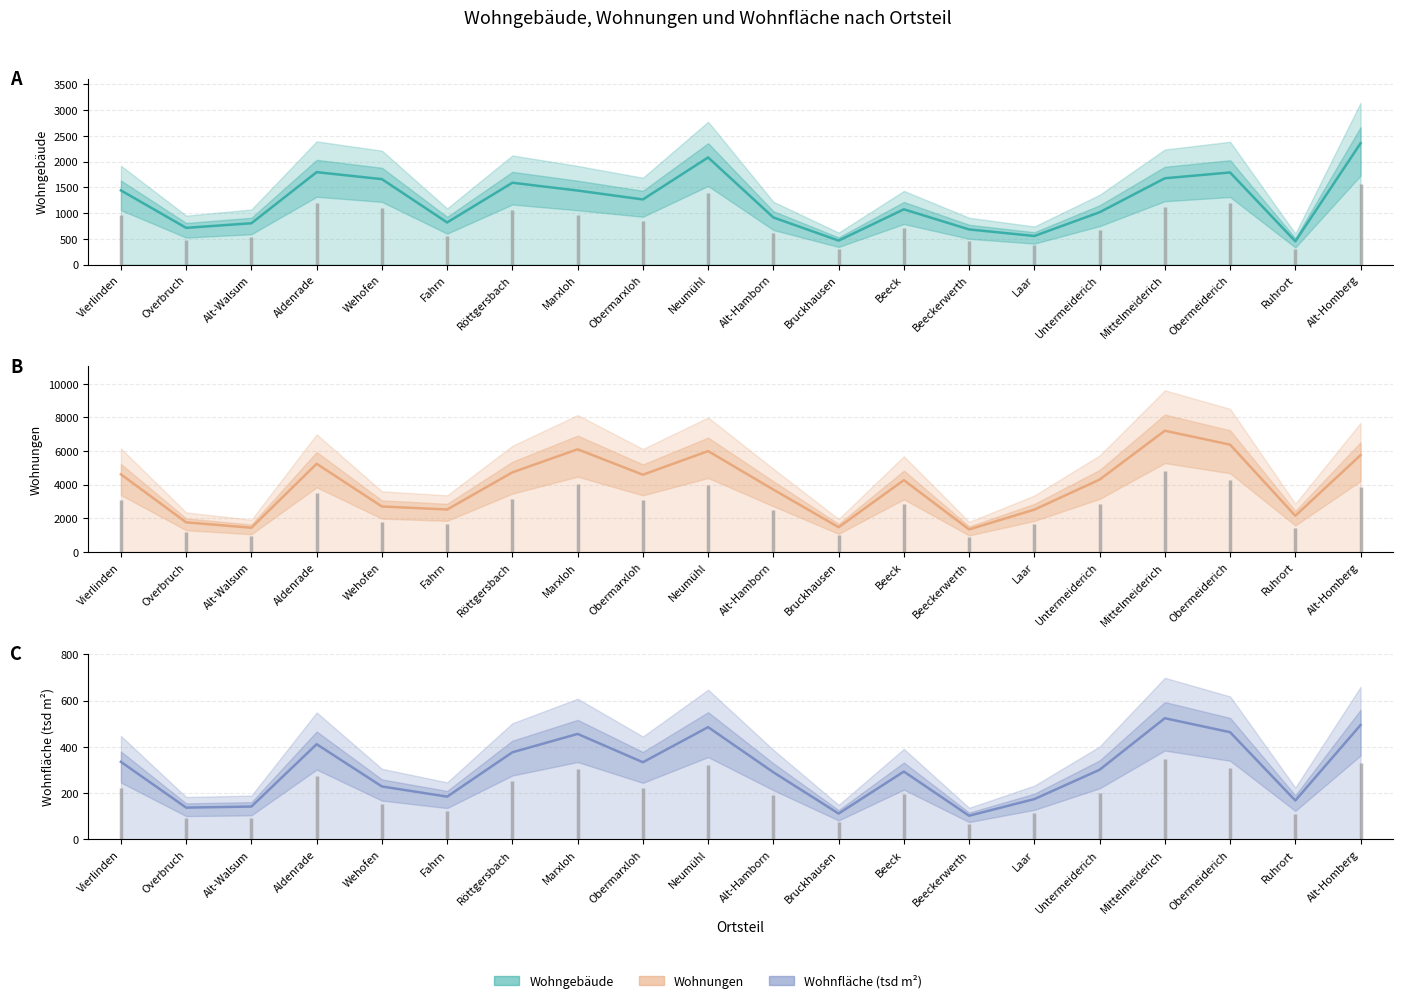

Reading right to left, extract all data points from this chart.

Wohngebäude (median): 2356.5	451.5	1788.8	1676.2	1015.5	554.2	681.8	1072.5	465.0	914.2	2080.5	1264.5	1437.0	1589.2	817.5	1659.0	1794.8	801.8	712.5	1440.0
Wohnungen (median): 5757.8	2154.0	6381.8	7208.2	4302.8	2519.2	1342.5	4269.0	1472.2	3710.2	5997.0	4593.0	6105.0	4734.0	2526.0	2706.0	5244.0	1441.5	1763.2	4615.5
Wohnfläche (tsd m²) (median): 494.5	168.3	463.5	523.9	301.1	174.5	102.6	293.4	111.9	290.4	485.3	333.6	456.0	376.7	185.1	229.0	411.6	142.3	137.7	335.4